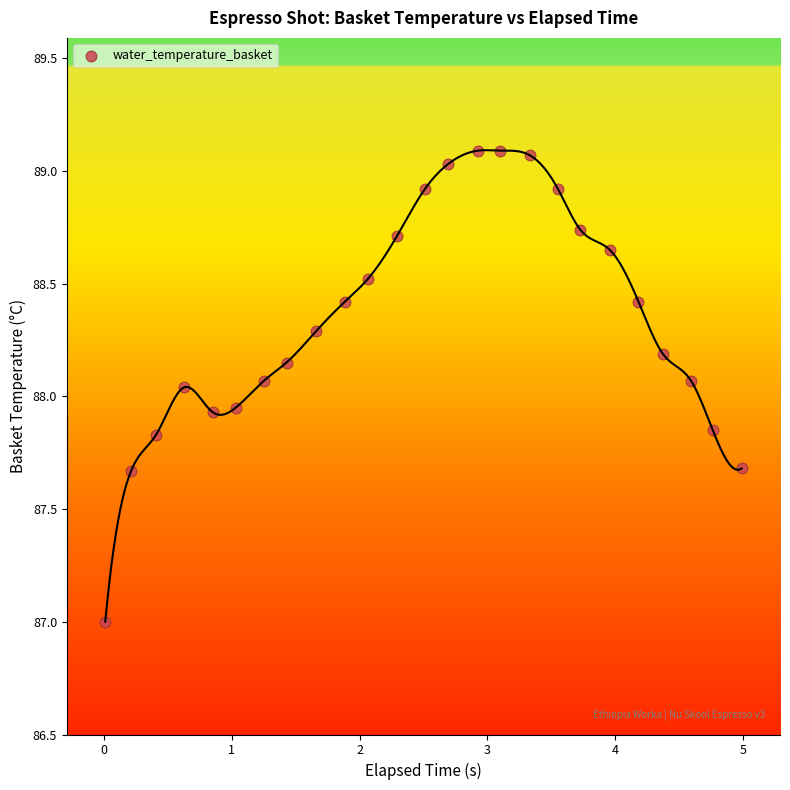

What is the range of Y values (max minus min)?

2.1